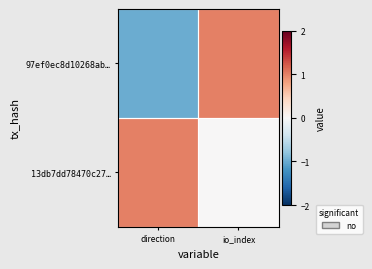

Which has a higher value, io_index or direction?

io_index